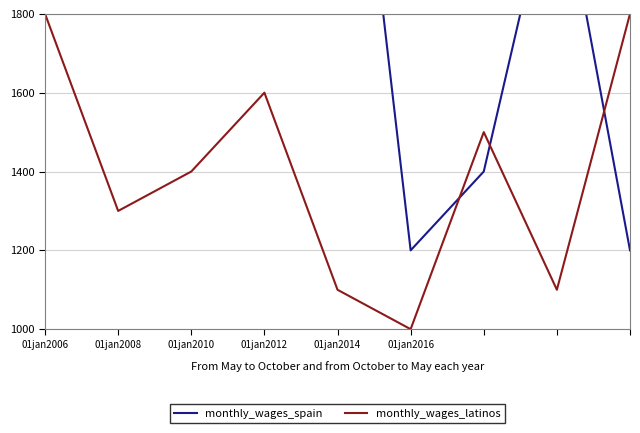

What are all the series names shown in the legend?

monthly_wages_spain, monthly_wages_latinos